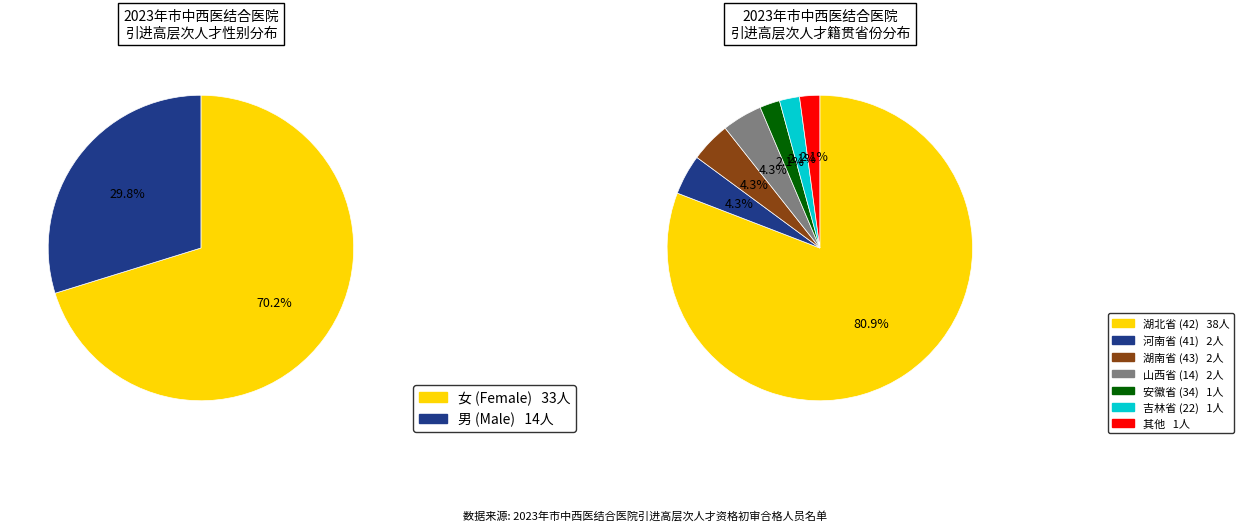

The 男 slice represents 30% of the pie. True or false?

True